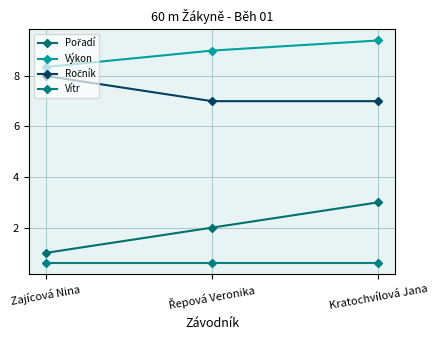

The value of Výkon at Kratochvílová Jana is 2.6. True or false?

False